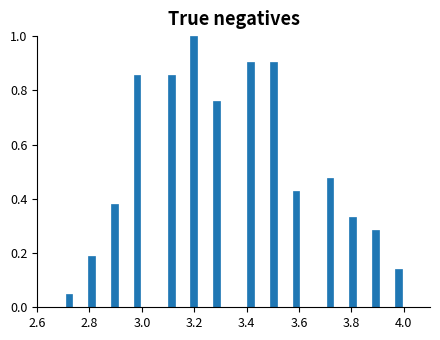

Around what value on the x-axis is the tallest bar? Give the approximate position of its centre, as read against the axis.

3.20